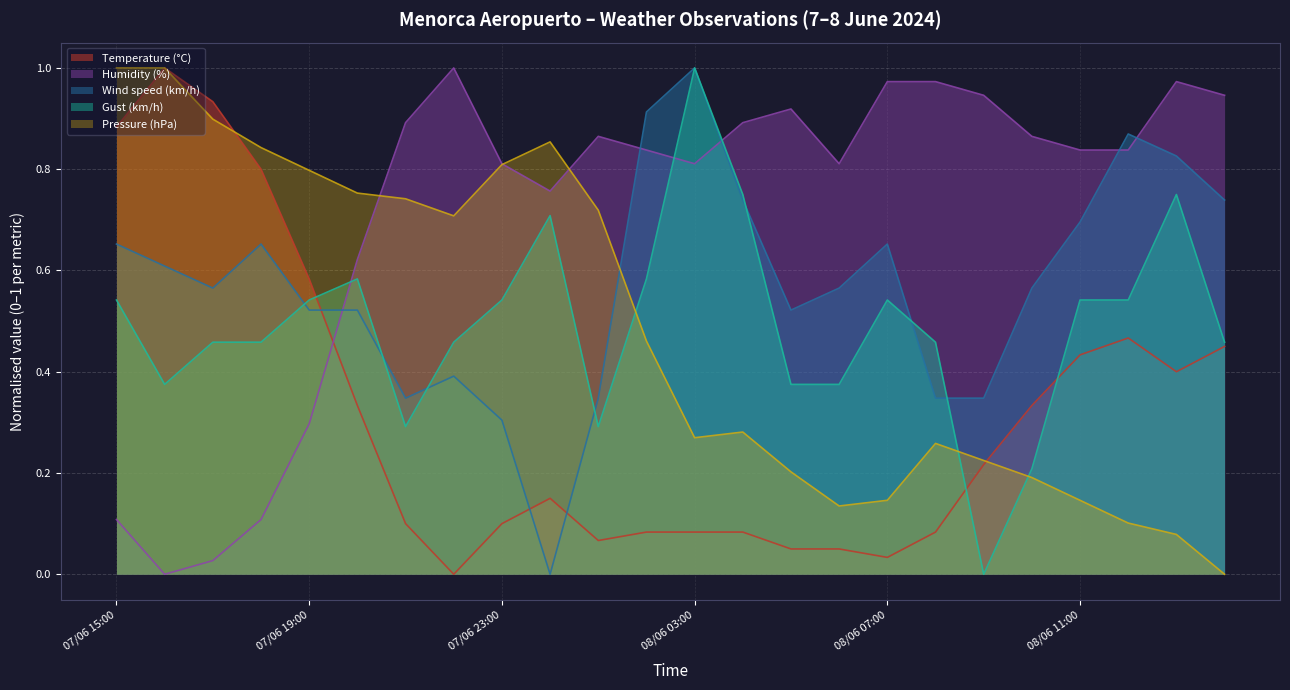

What is the maximum value shown in the chart?

1.0